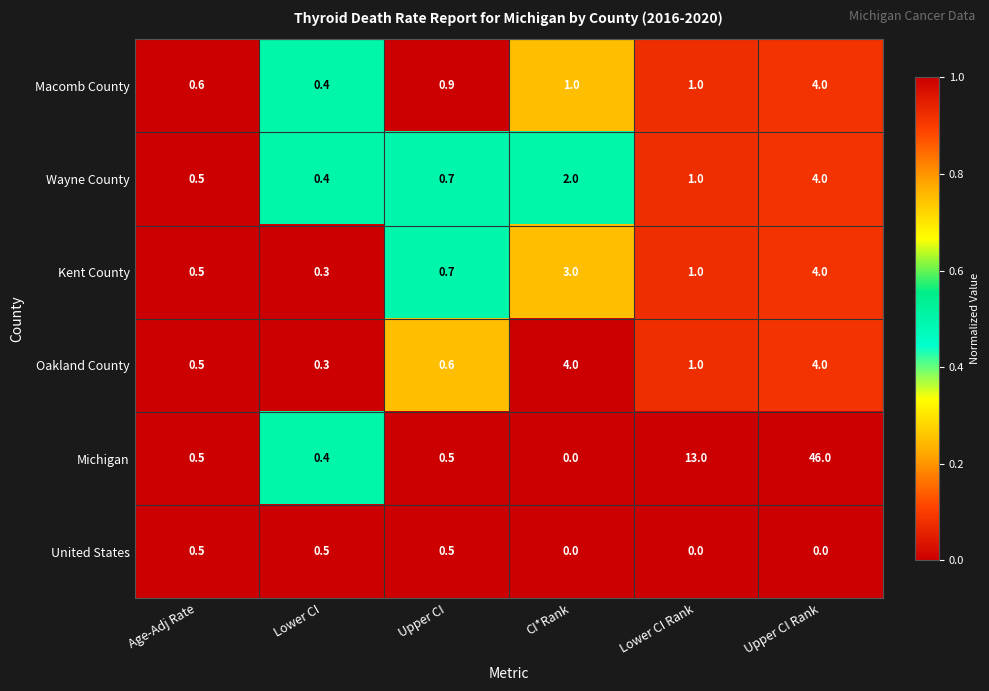

At which category is the sum across all series the highest?

Upper CI Rank